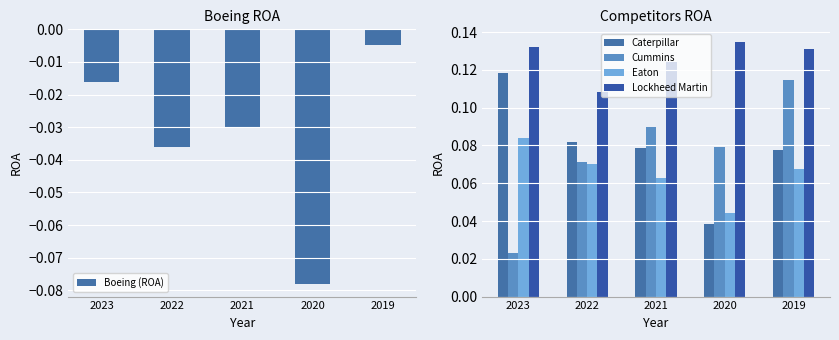

What is the sum of all Lockheed Martin values?

0.6